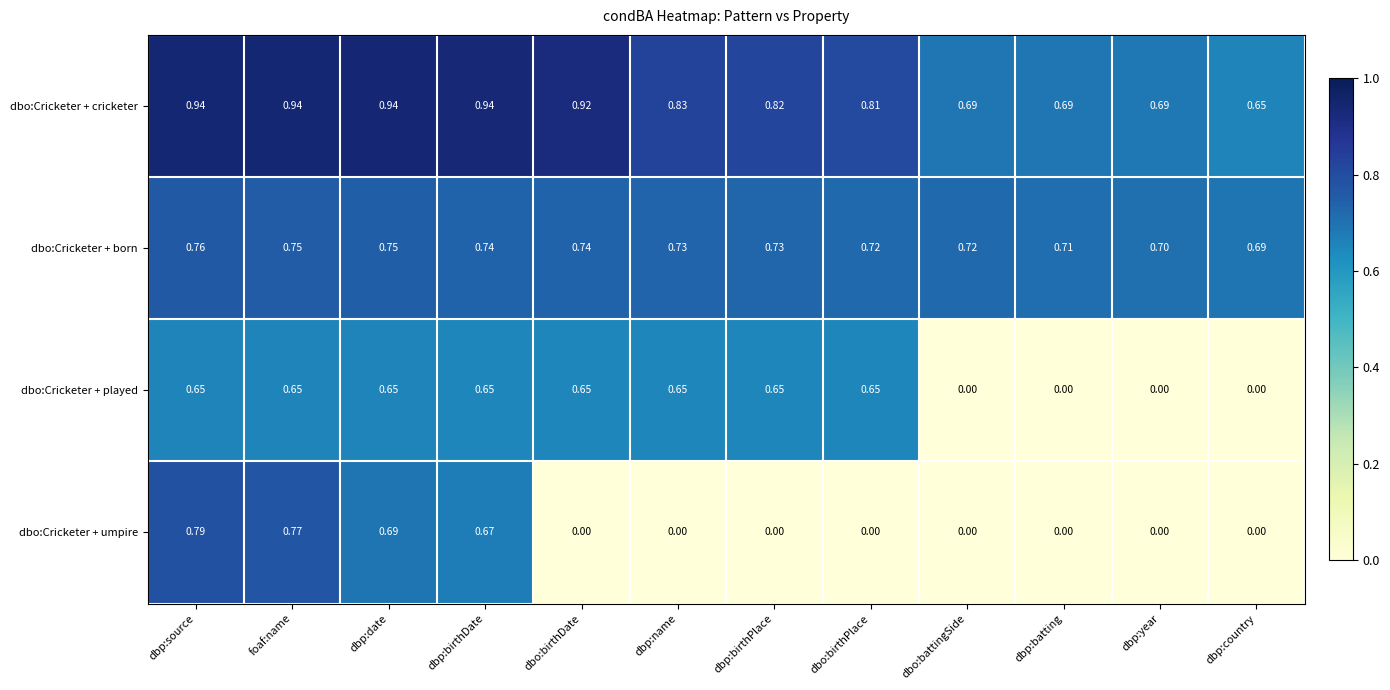

At which category is the sum across all series the highest?

dbp:source